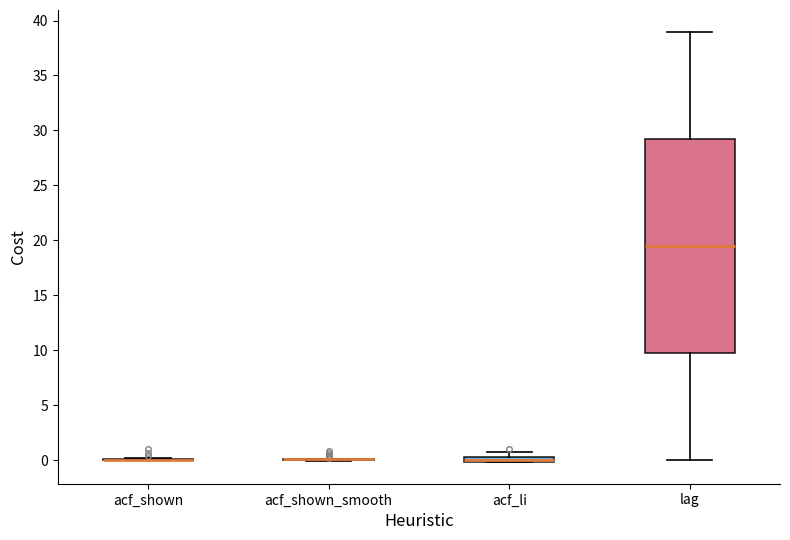

Where is the upper edge of the box for acf_li on the y-axis? The values are not printed on the chart, so give them approximately, as read against the axis.

0.5